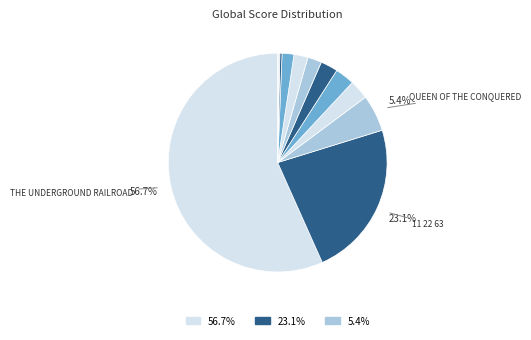

What is the majority slice?

The Underground Railroad